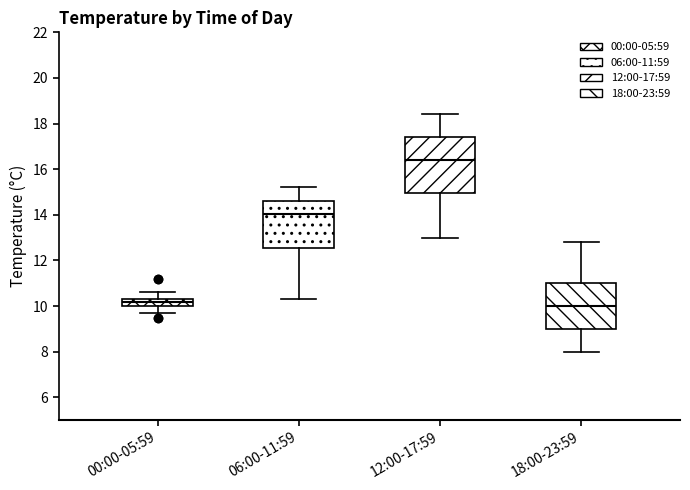

Reading left to right, transcribe this box plot: for each box, give where its median line is, the range the box spans, and where its two whiskers end, as read against the y-axis. The values are not printed on the chart, so give them approximately, as read against the axis.

00:00-05:59: median 10.2, box 10.0 to 10.4, whiskers 9.8 to 10.6
06:00-11:59: median 14.0, box 12.6 to 14.6, whiskers 10.4 to 15.2
12:00-17:59: median 16.4, box 15.0 to 17.4, whiskers 13.0 to 18.4
18:00-23:59: median 10.0, box 9.0 to 11.0, whiskers 8.0 to 12.8